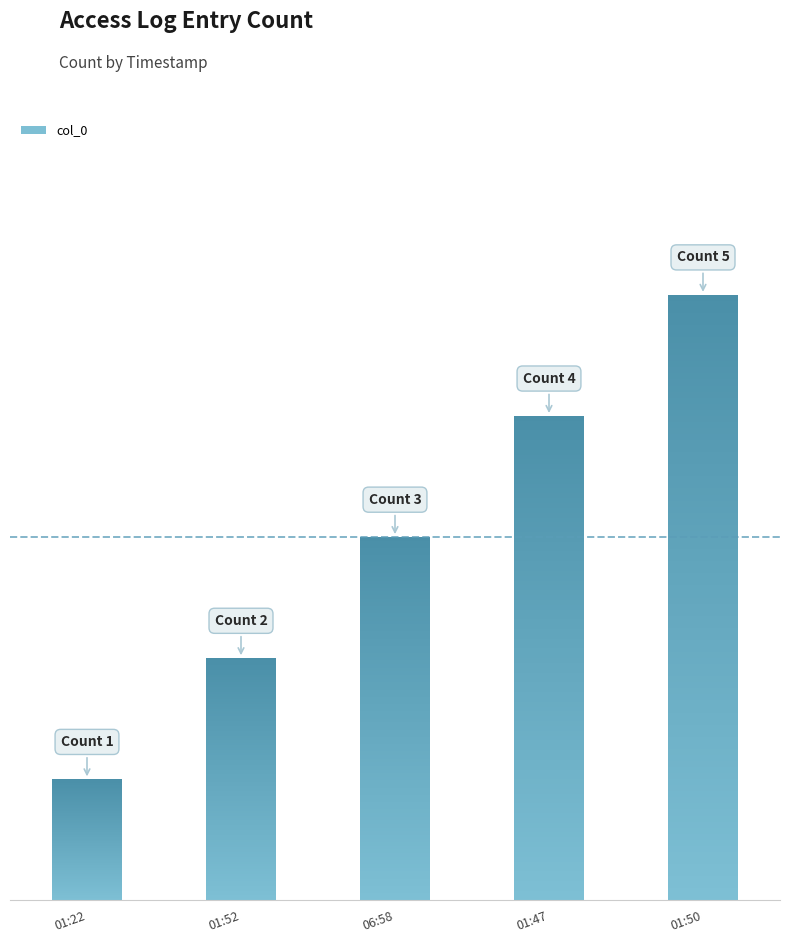

Which category has the highest value across all series?

2016-06-05_01:50